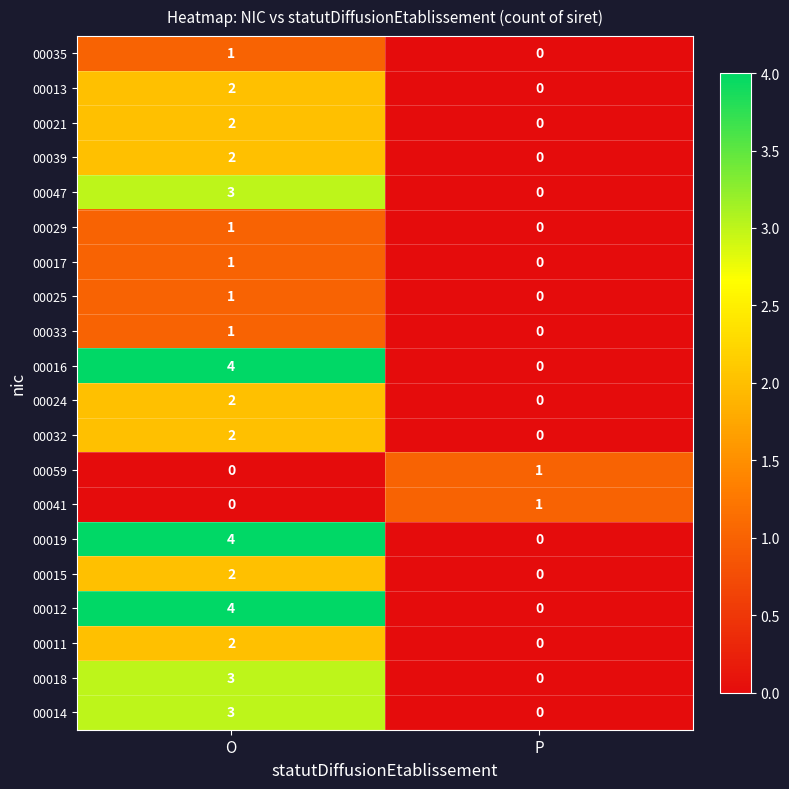

The 00013 series shows 1 at O. True or false?

False